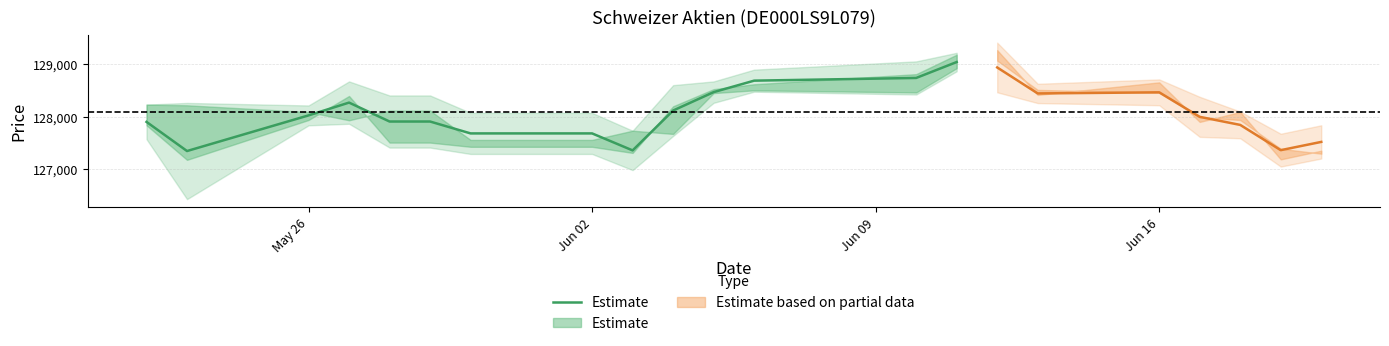

What is the difference between the maximum and minimum values?

1692.0